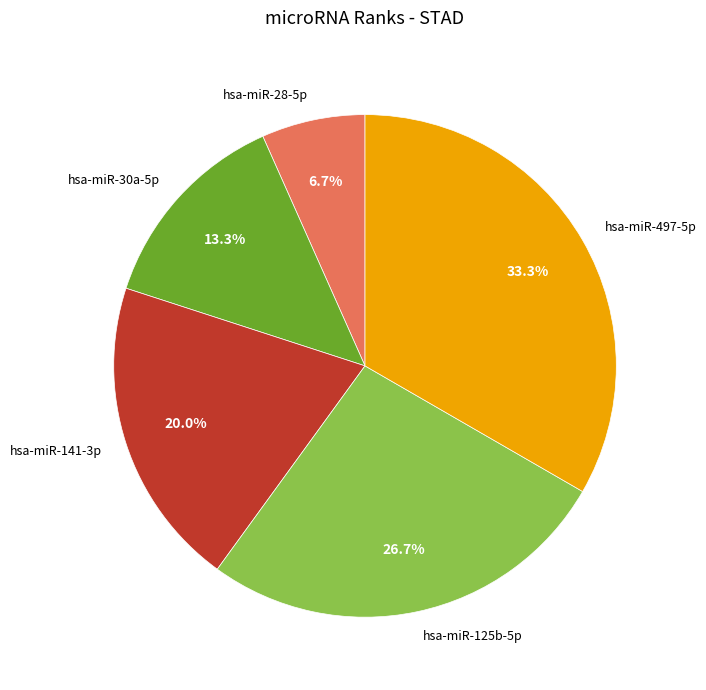

Rank the categories by value from highest to lowest.

hsa-miR-497-5p, hsa-miR-125b-5p, hsa-miR-141-3p, hsa-miR-30a-5p, hsa-miR-28-5p